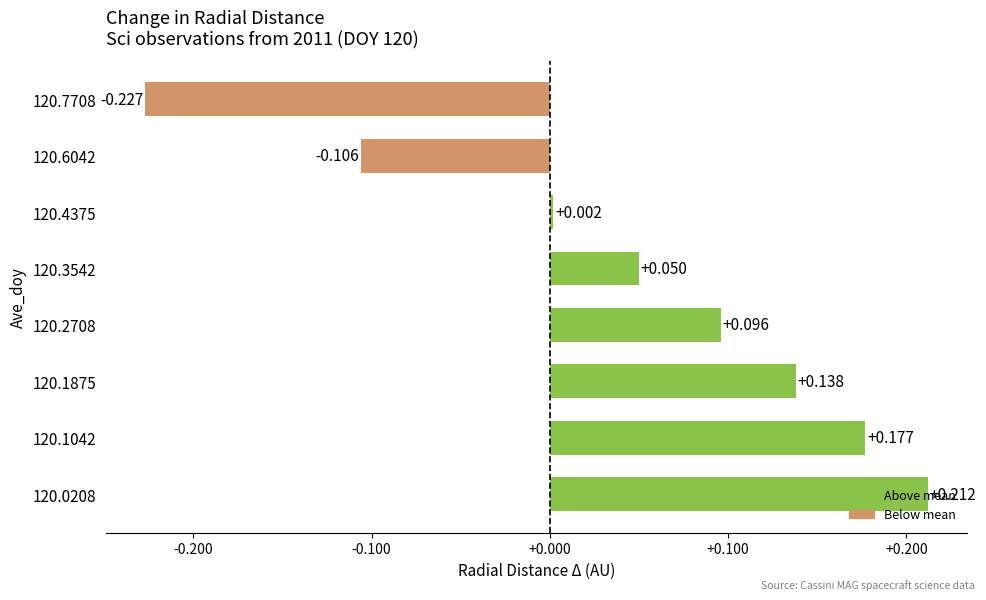

What is the maximum value shown in the chart?

0.2